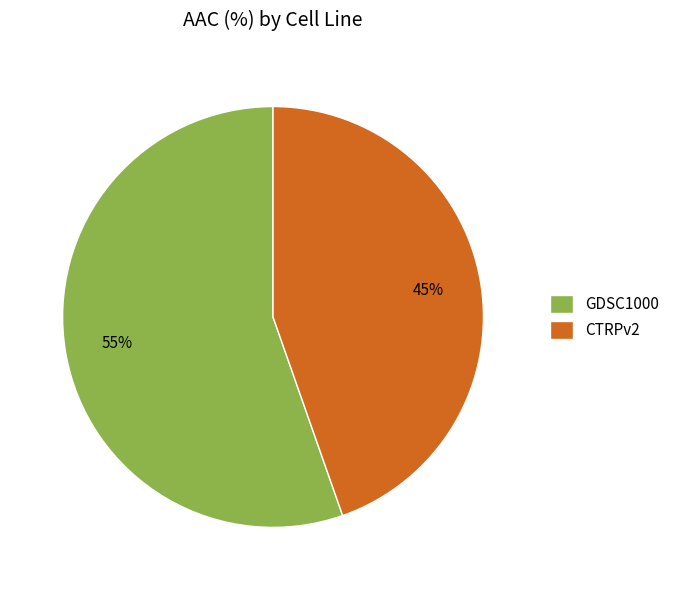

Rank the categories by value from lowest to highest.

CTRPv2, GDSC1000